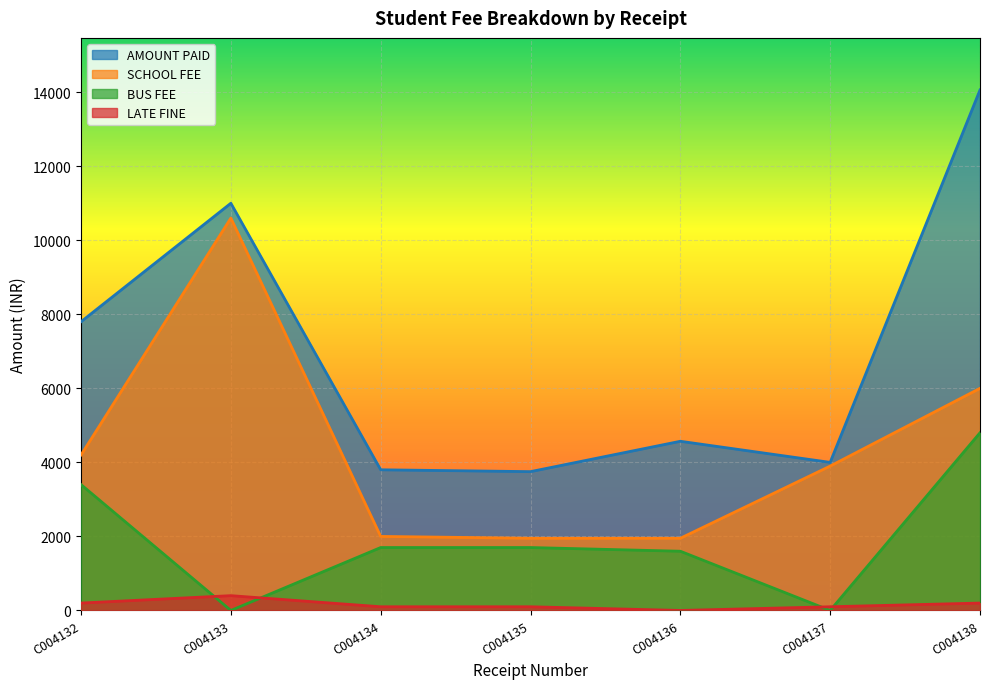

At which category does the chart reach its peak across all series?

C004138